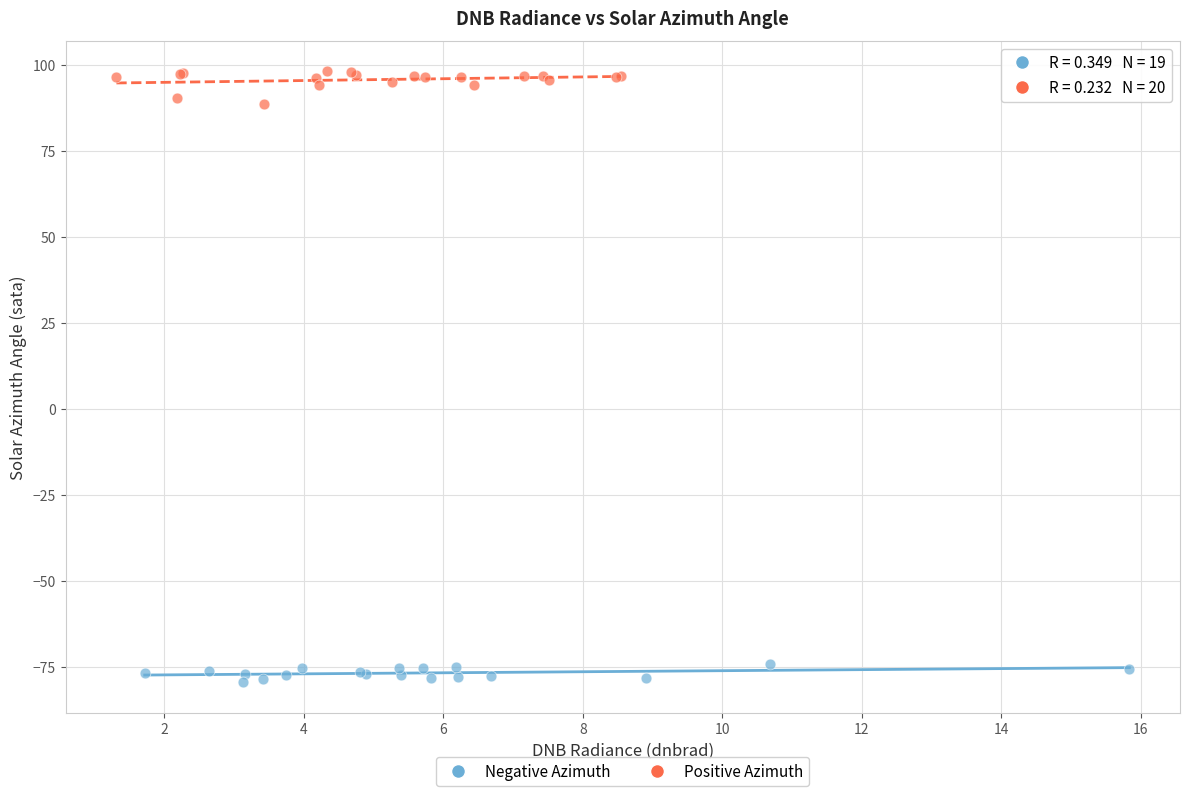

Which series contains the lowest Y value?

Negative Azimuth